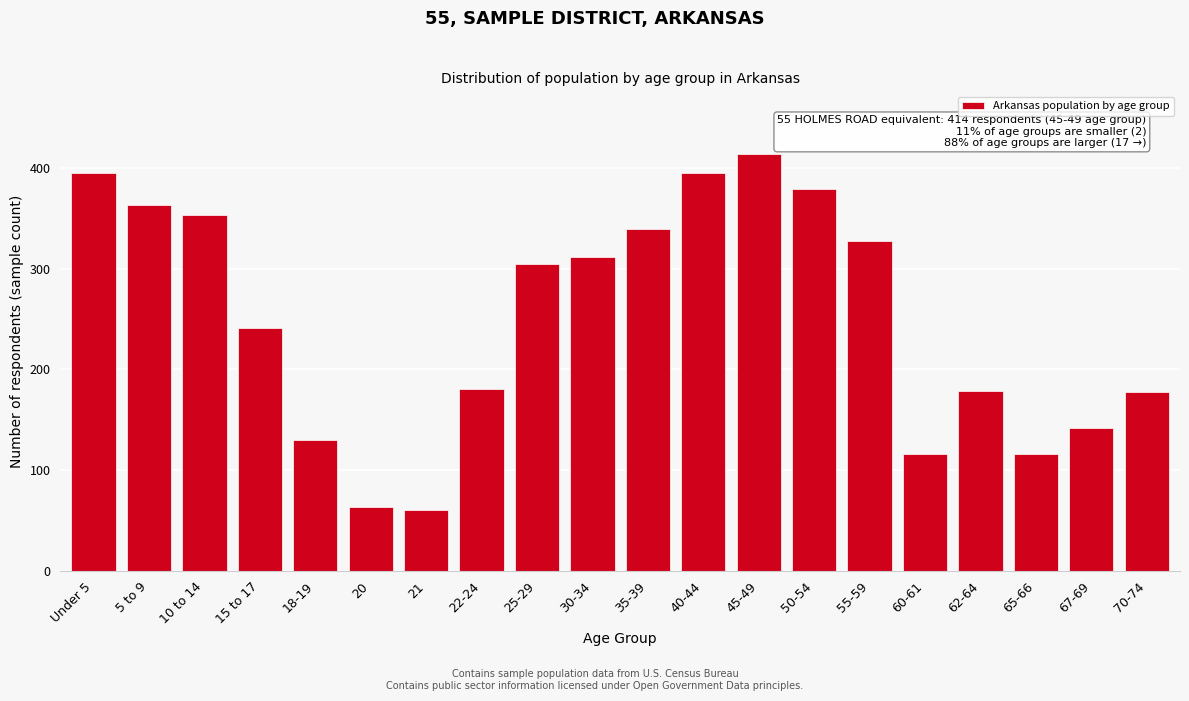

What is the label of the 20th bar from the right?

Under 5